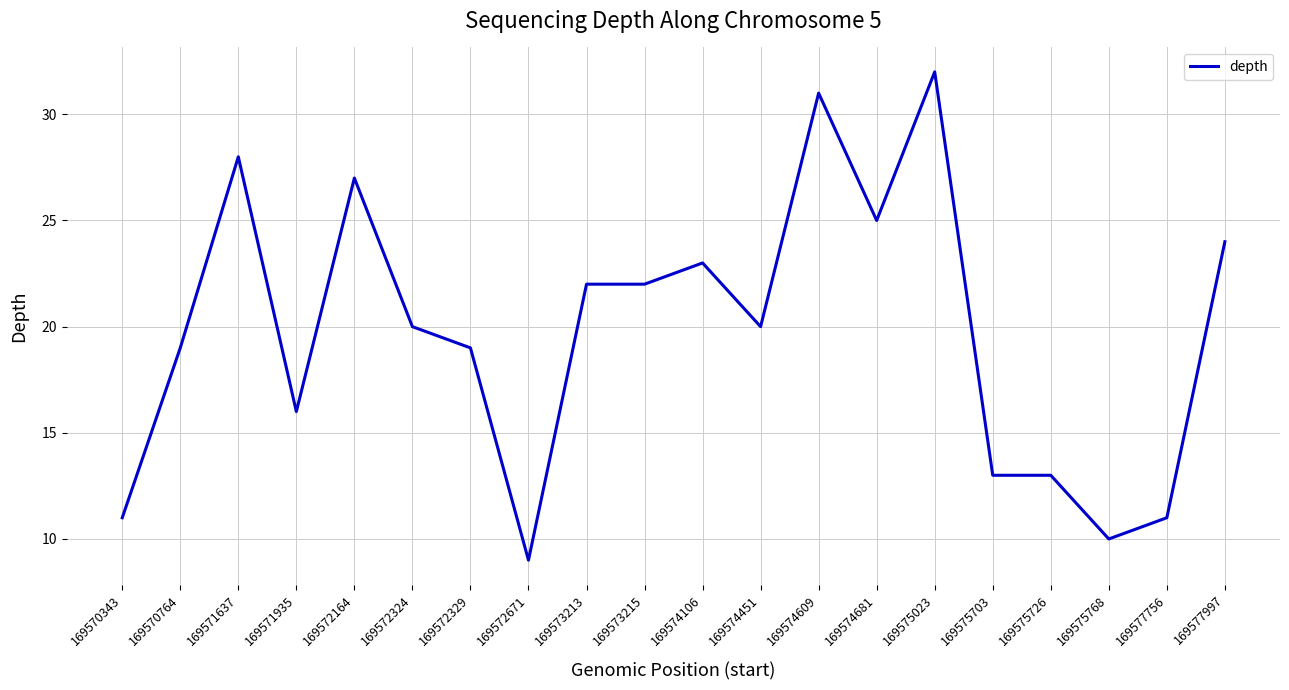

What is the average value?

20